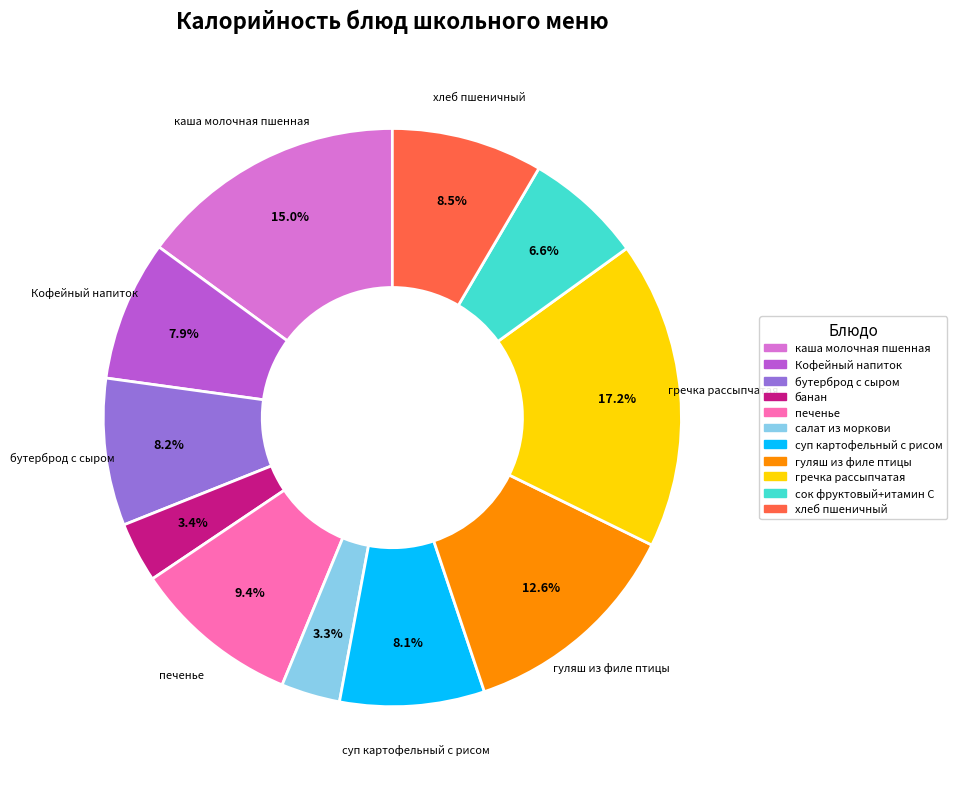

Which category has the biggest portion of the pie?

гречка рассыпчатая